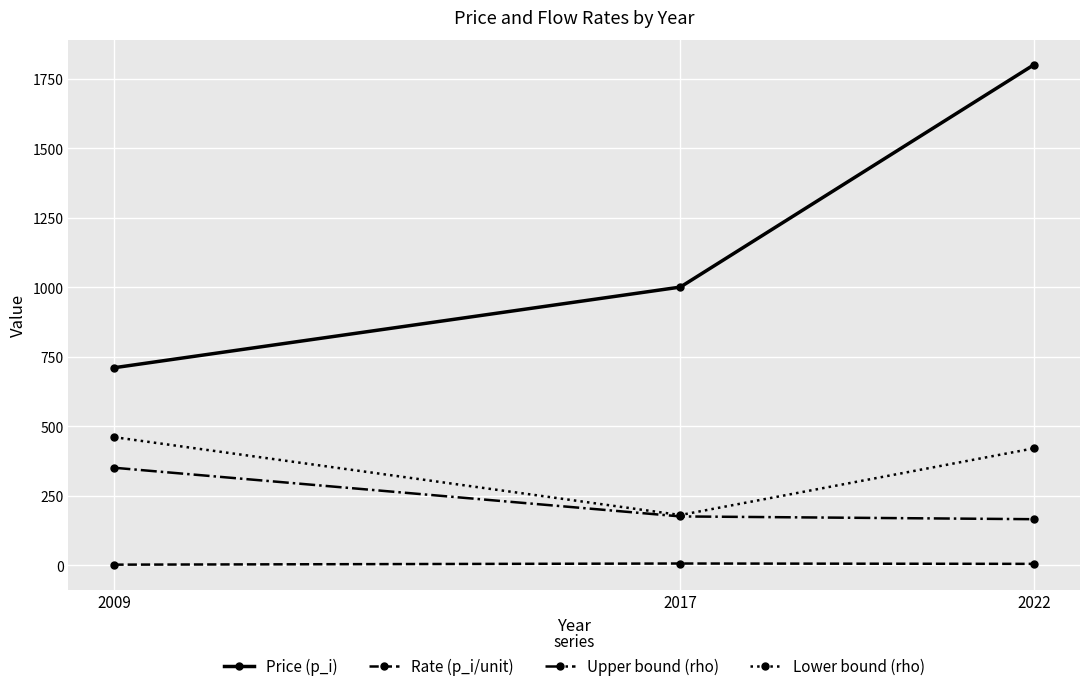

At which label is Rate (p_i/unit) closest to 3?

2022